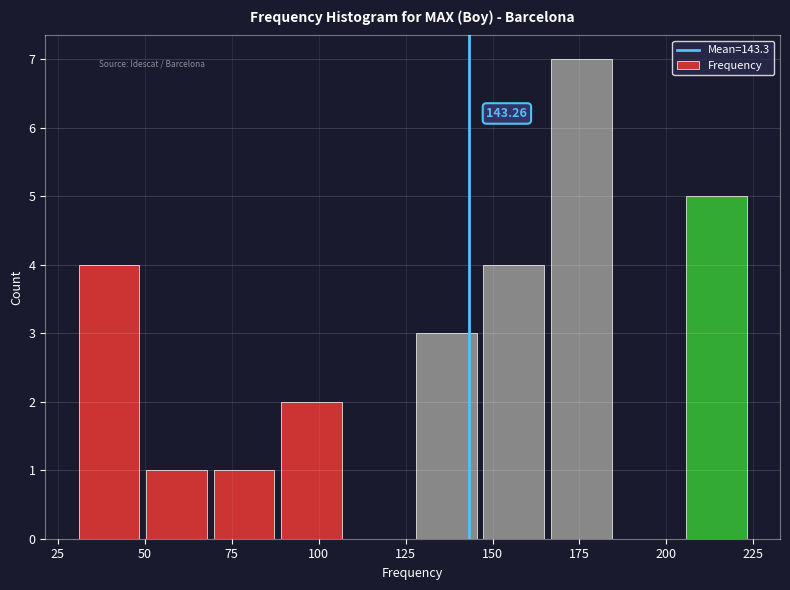

Around what value on the x-axis is the tallest bar? Give the approximate position of its centre, as read against the axis.

175